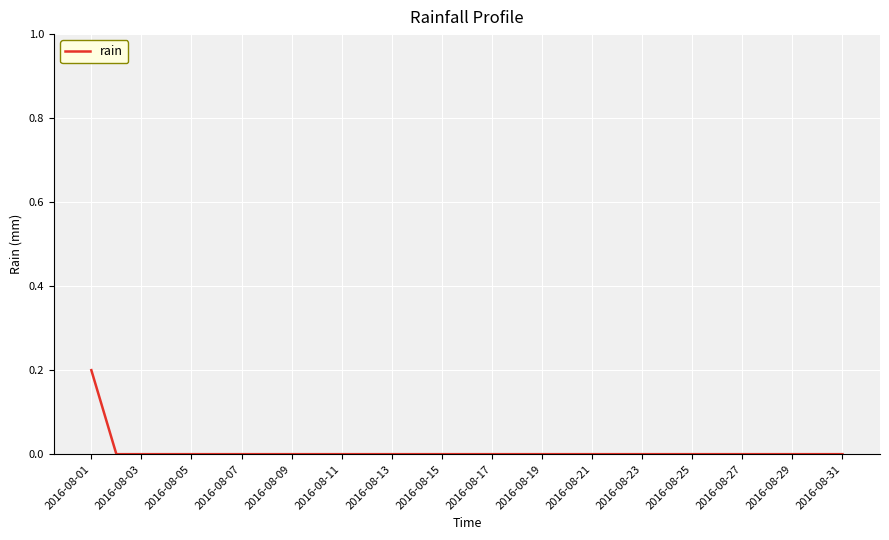

Reading right to left, extract all data points from this chart.

0.0	0.0	0.0	0.0	0.0	0.0	0.0	0.0	0.0	0.0	0.0	0.0	0.0	0.0	0.0	0.0	0.0	0.0	0.0	0.0	0.0	0.0	0.0	0.0	0.0	0.0	0.0	0.0	0.0	0.0	0.2